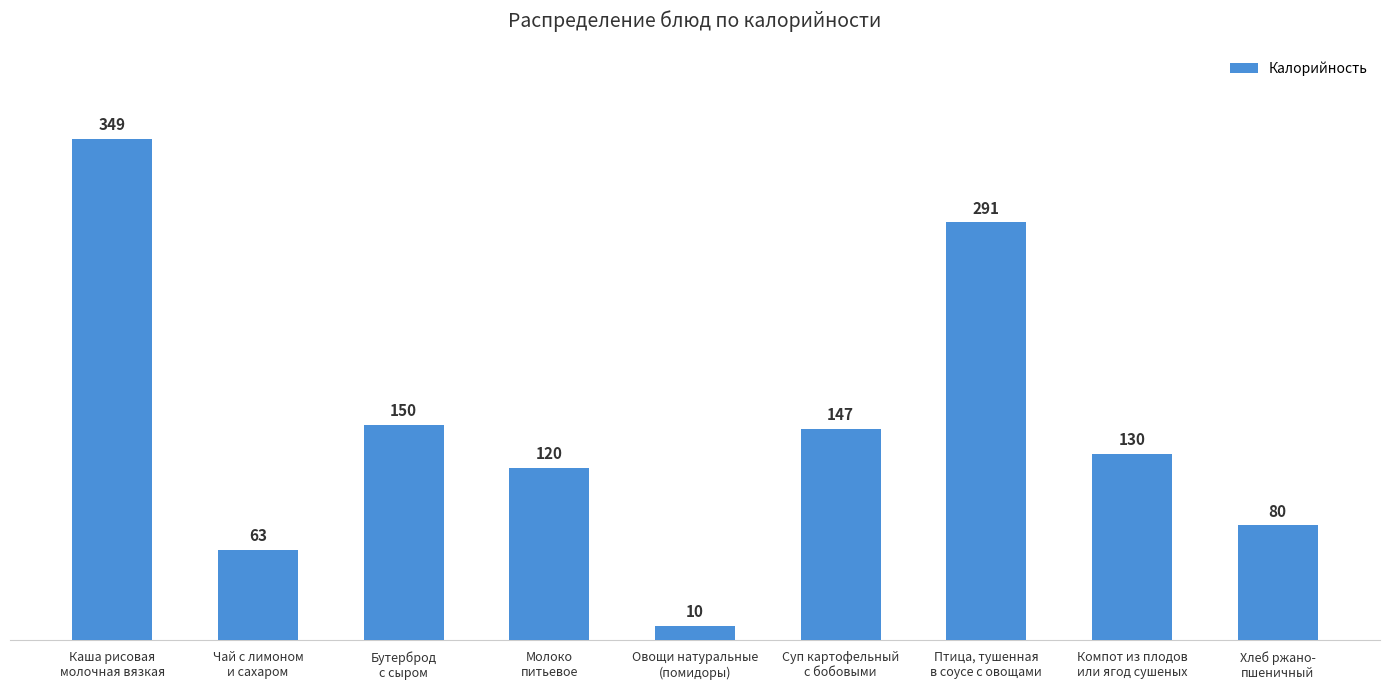

Between Суп картофельный
с бобовыми and Хлеб ржано-
пшеничный, which is larger?

Суп картофельный
с бобовыми